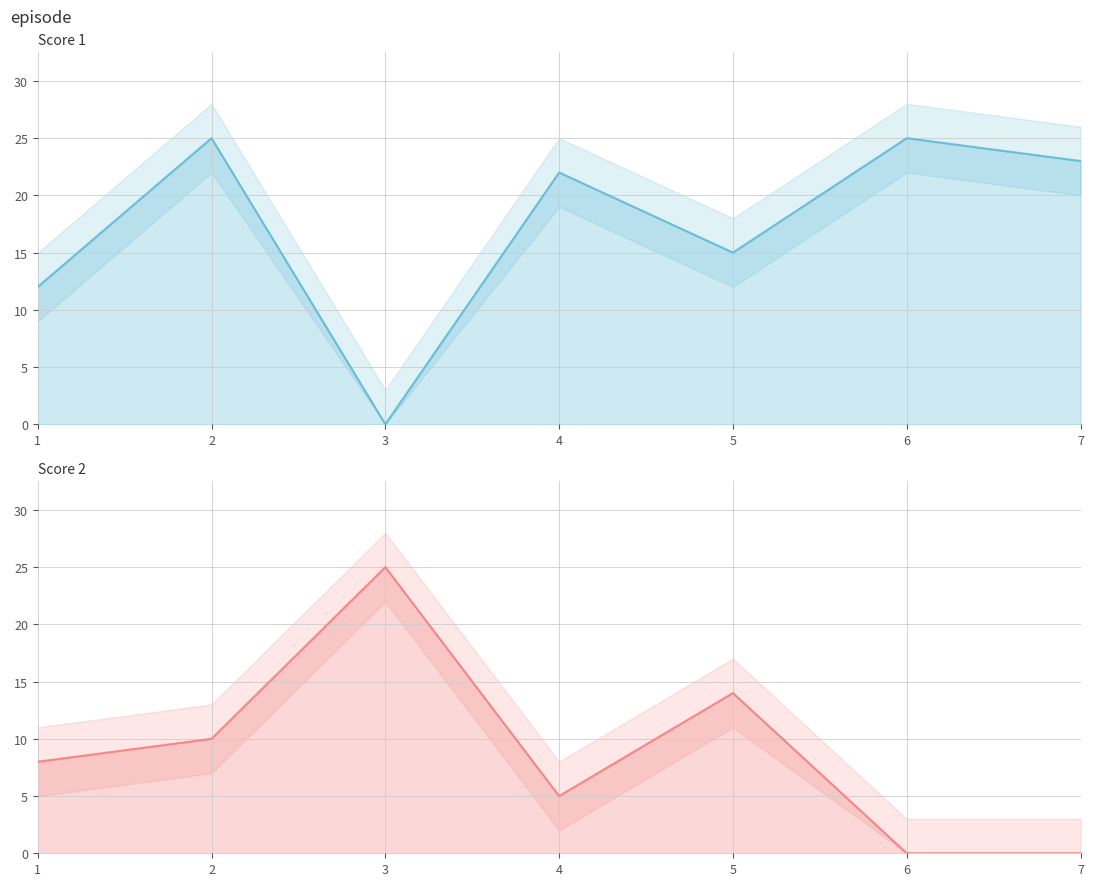

At which label is Score 2 closest to 12?

2